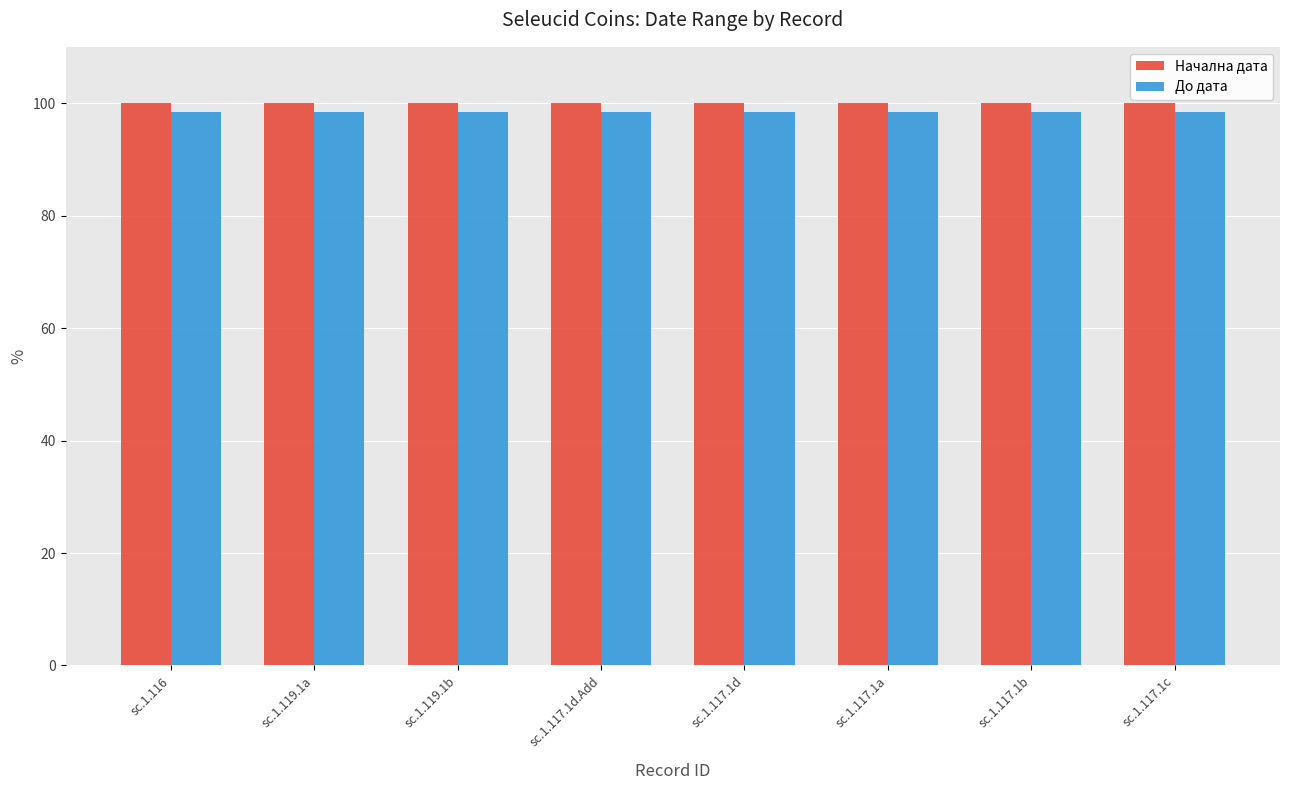

List the series in order of their peak value, highest first.

Начална дата, До дата